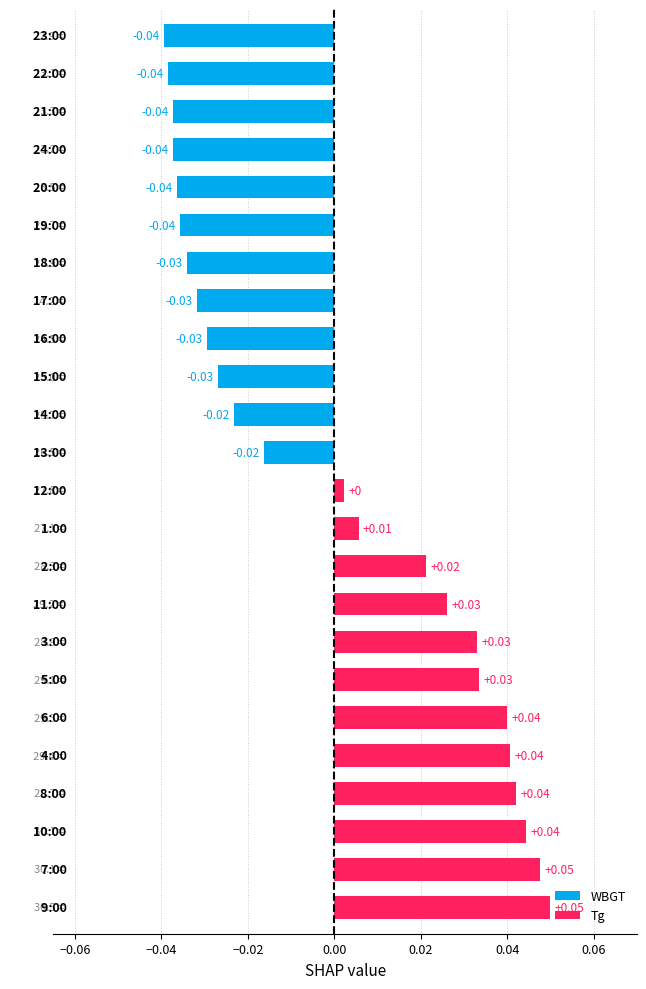

What is the difference between the second highest and second lowest values?

0.1